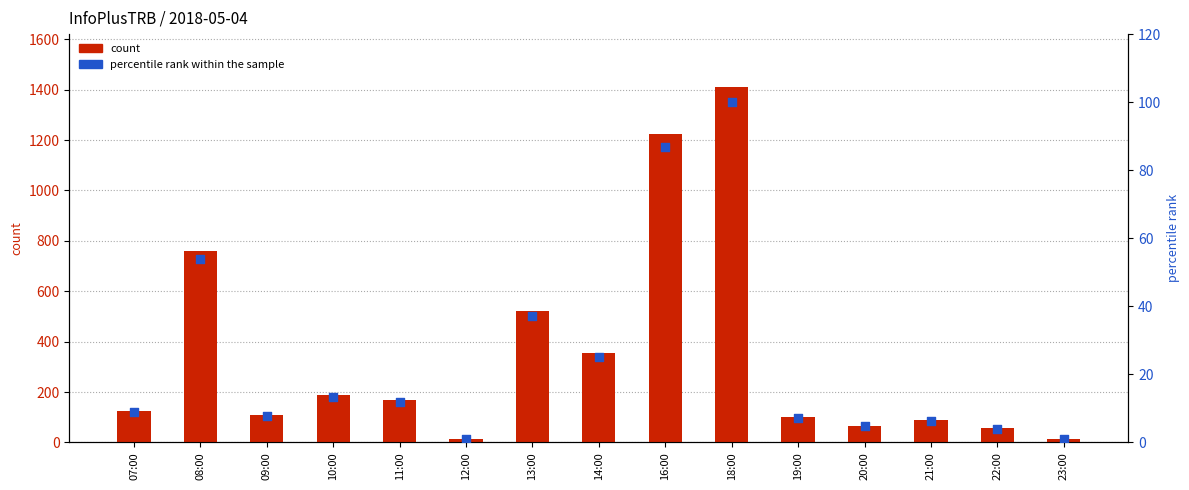

Is the value of percentile rank within the sample at 23:00 greater than the value of count at 19:00?

No